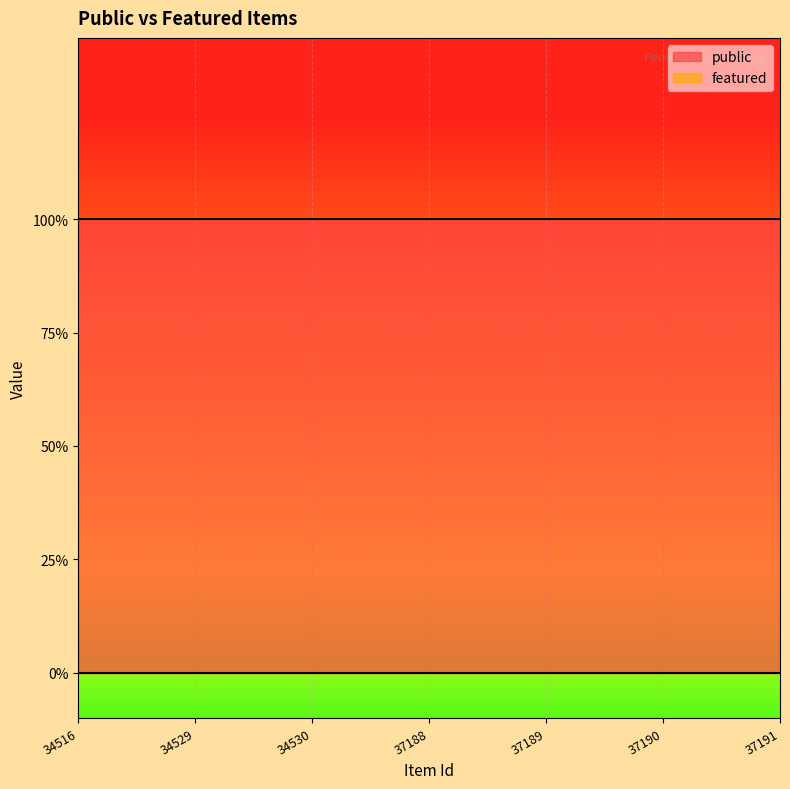

At which category is the sum across all series the highest?

34516